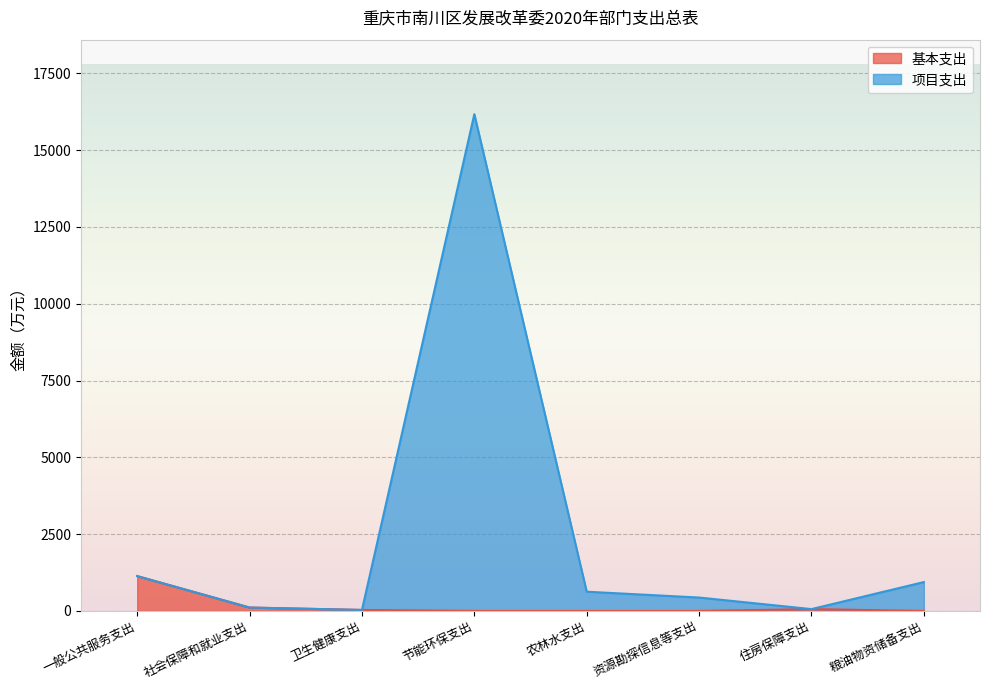

Which series has the largest total across all categories?

项目支出